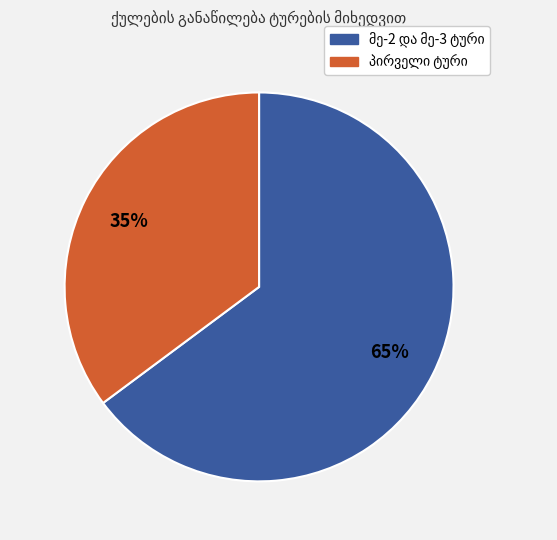

To the nearest percent, what is the average slice percentage?

50%